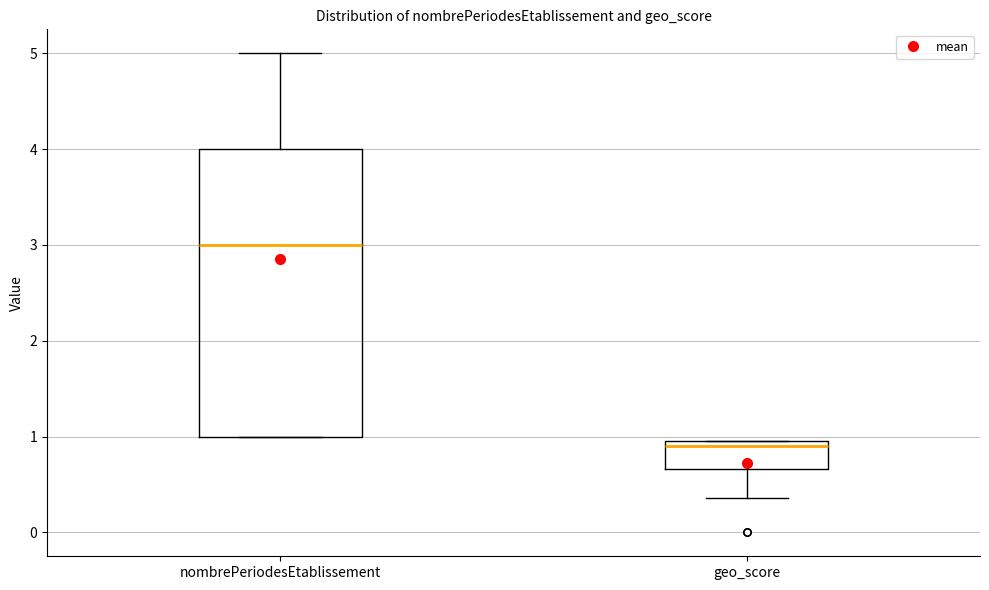

Reading left to right, read every box against the y-axis: the position of its median line, the range the box covers, and the ends of its whiskers. The values are not printed on the chart, so give them approximately, as read against the axis.

nombrePeriodesEtablissement: median 3.0, box 1.0 to 4.0, whiskers 1.0 to 5.0
geo_score: median 0.9, box 0.7 to 1.0, whiskers 0.4 to 1.0